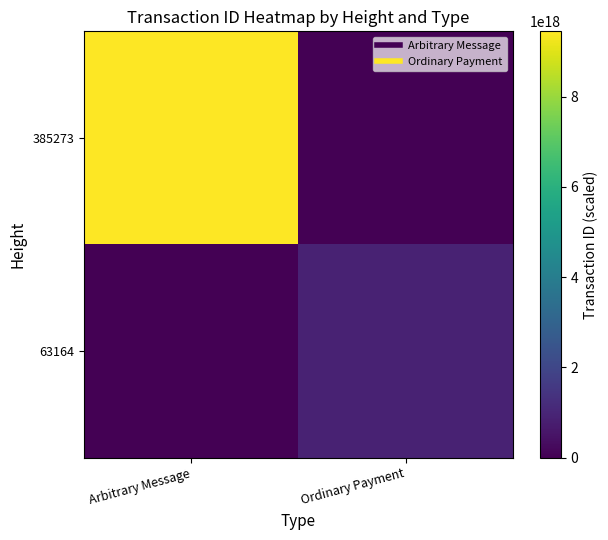

Which series changed the most between Arbitrary Message and Ordinary Payment?

385273